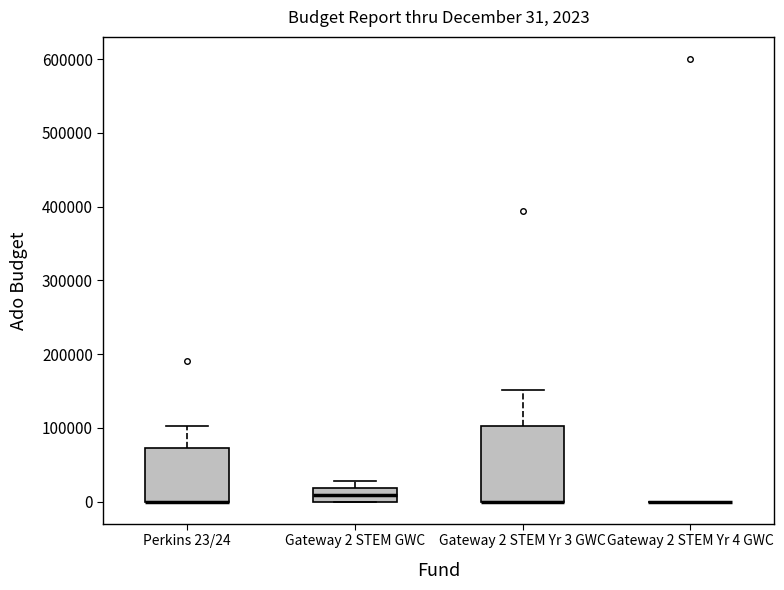

Comparing the boxes themselves (not the whiskers), which one is the tallest?

Gateway 2 STEM Yr 3 GWC